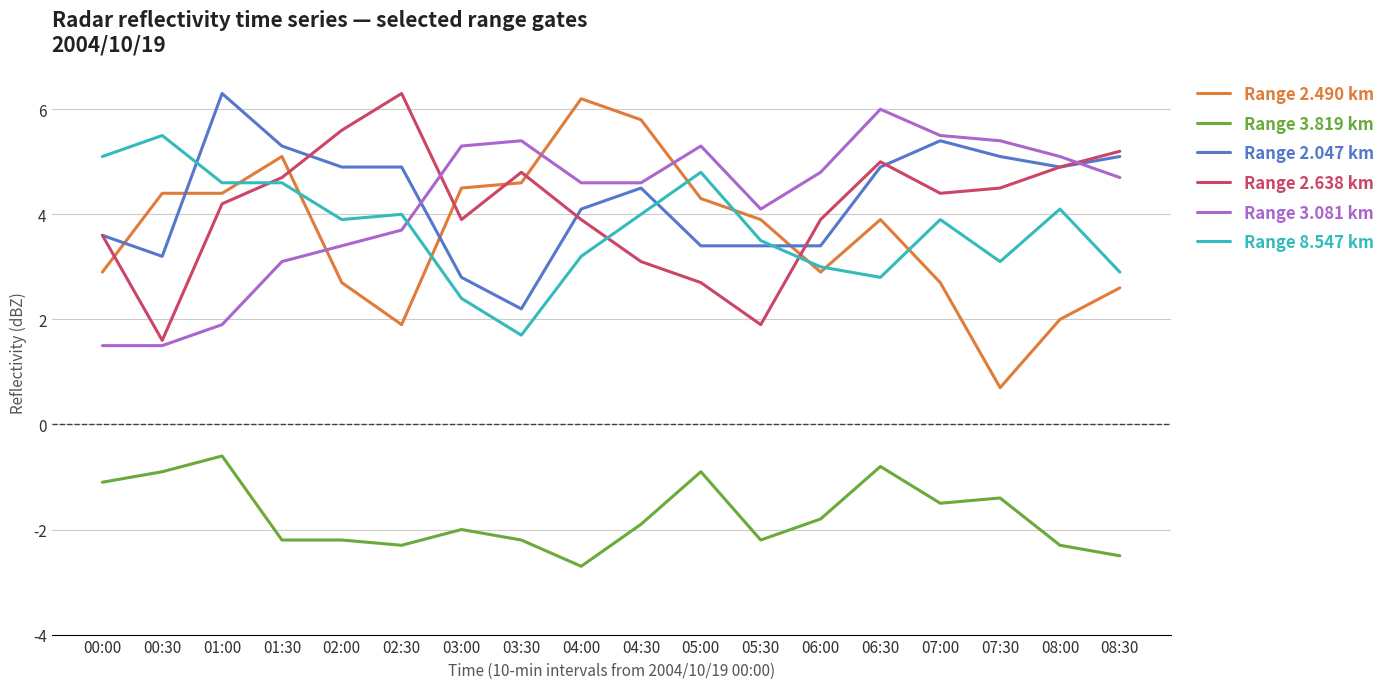

Which series changed the most between 01:00 and 02:00?

Range 2.490 km